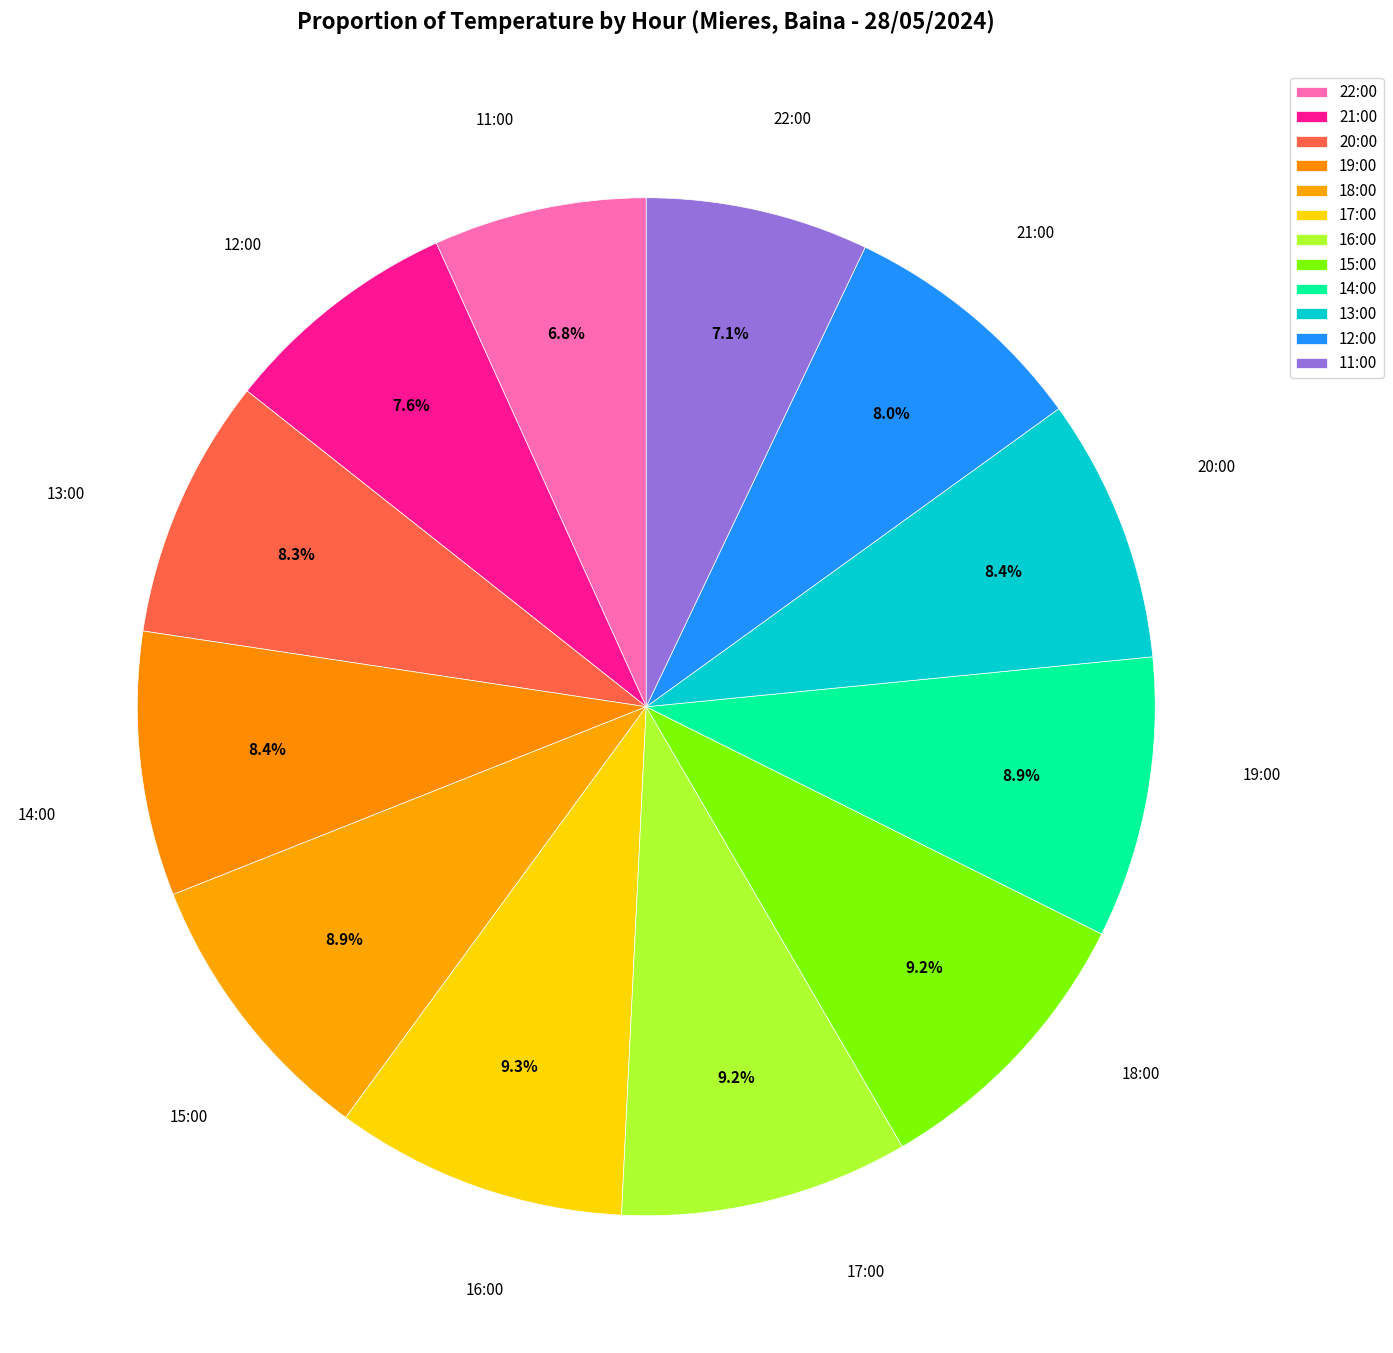

What is the largest slice in the pie chart?

17:00